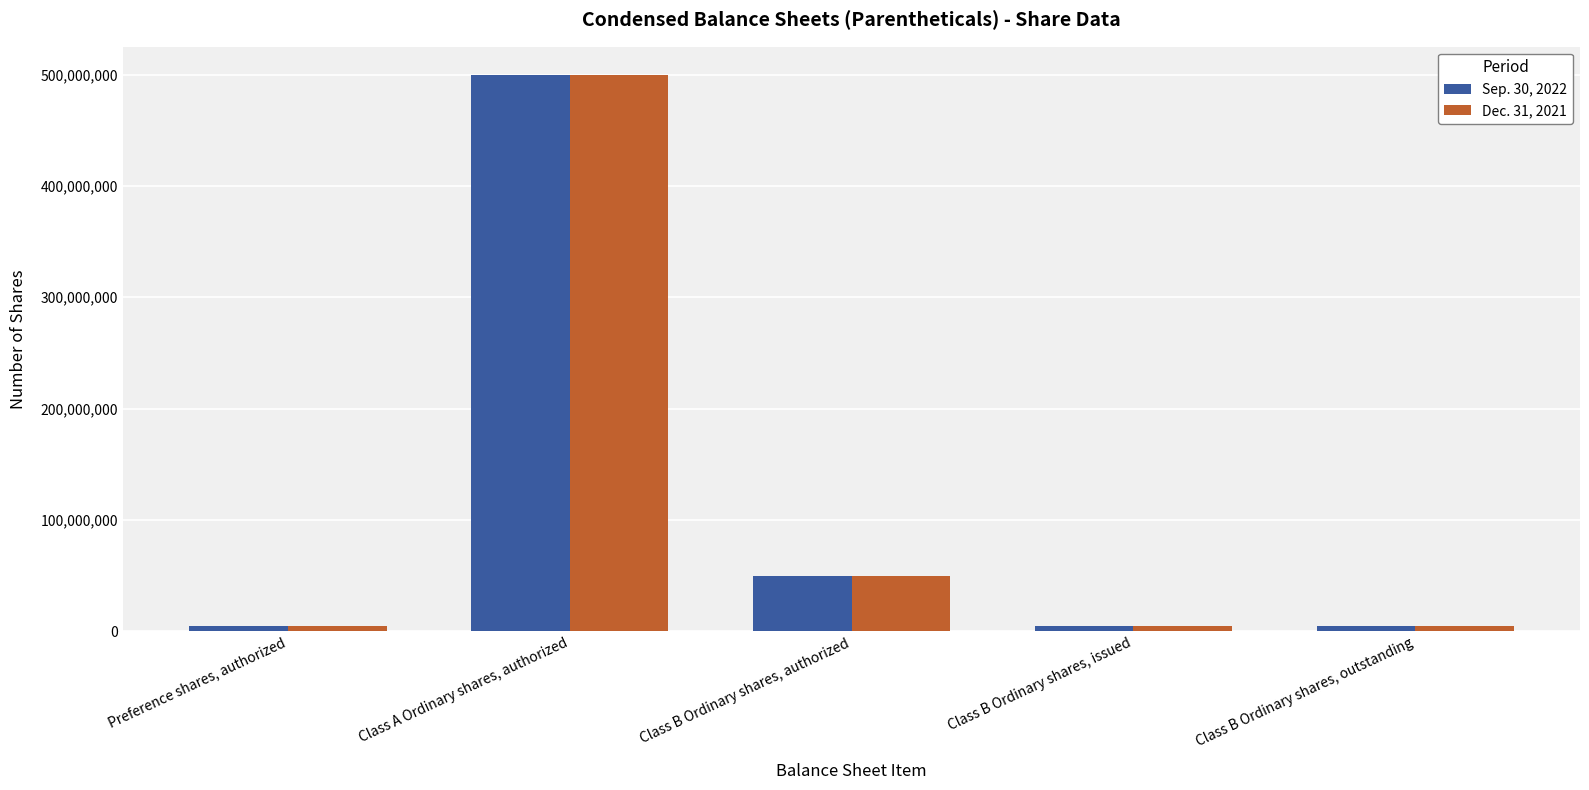

What is the approximate value of Sep. 30, 2022 at Class B Ordinary shares, authorized, to the nearest 100?

50000000